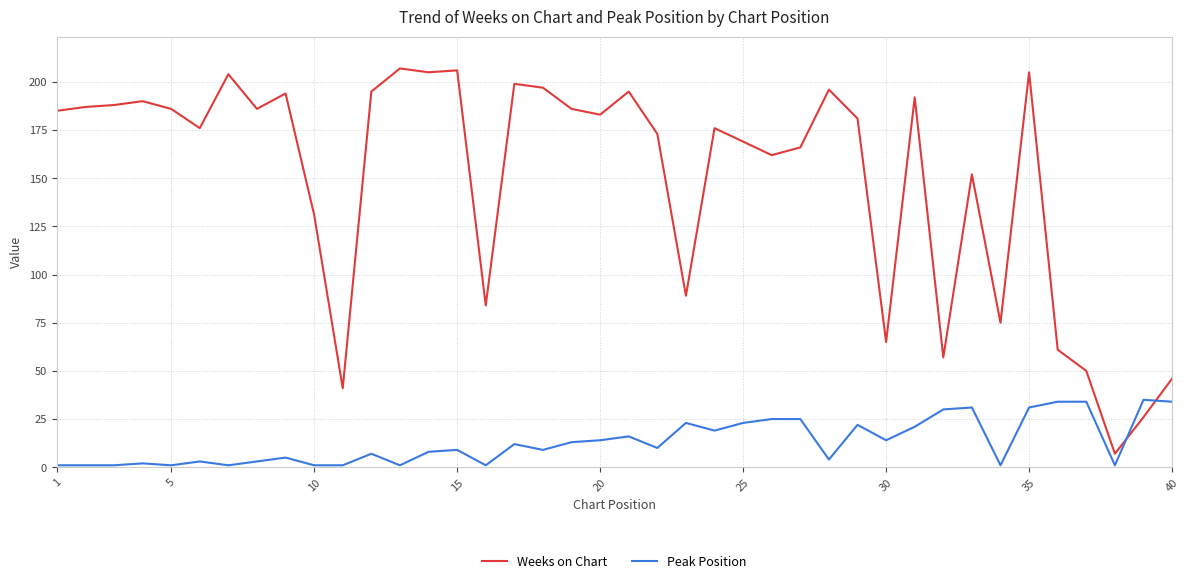

Rank the series by their maximum value, from lowest to highest.

Peak Position, Weeks on Chart